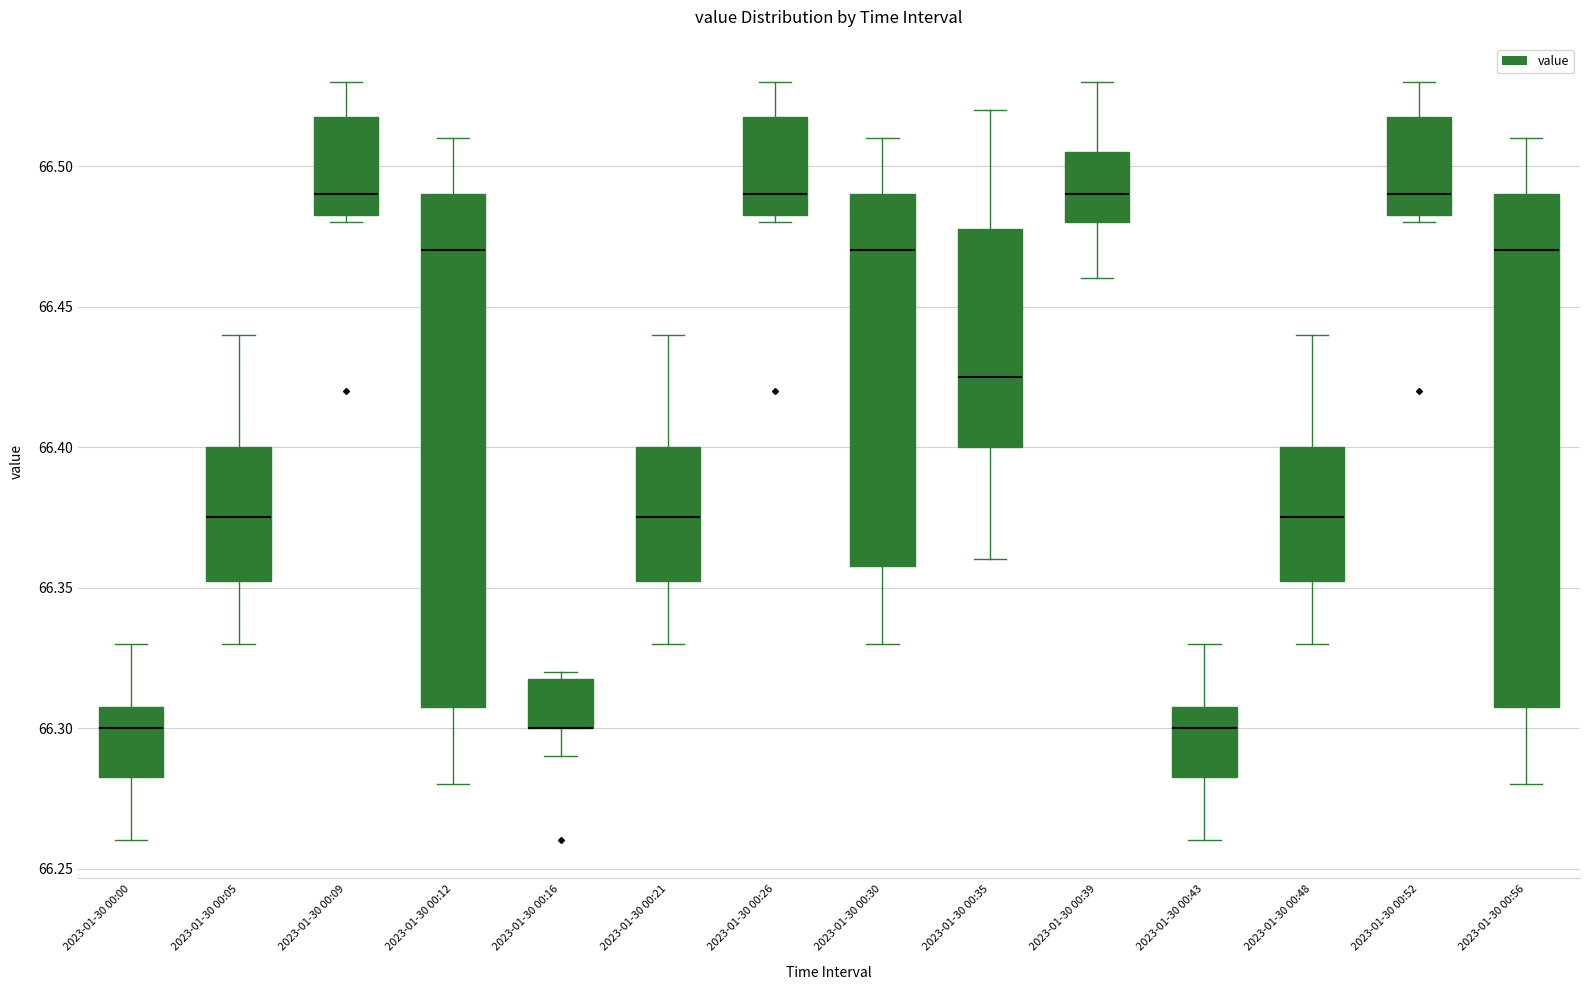

Where is the upper edge of the box for 2023-01-30 00:43 on the y-axis? The values are not printed on the chart, so give them approximately, as read against the axis.

66.310